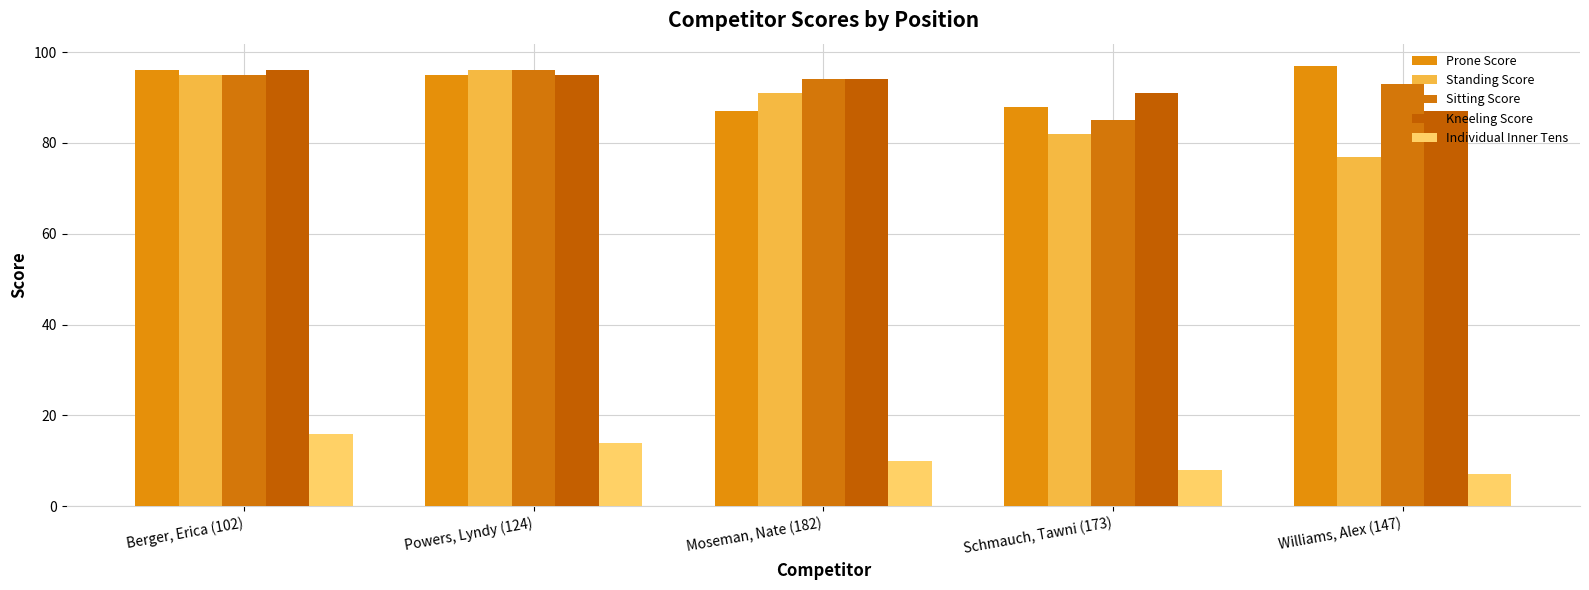

At which label is Kneeling Score closest to 91?

Schmauch, Tawni (173)